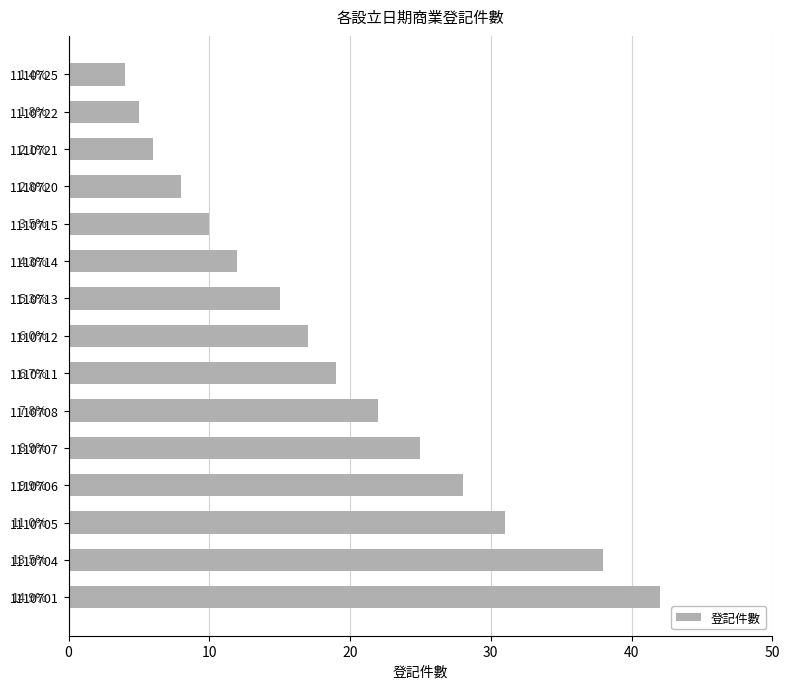

Are the bars horizontal?

Yes